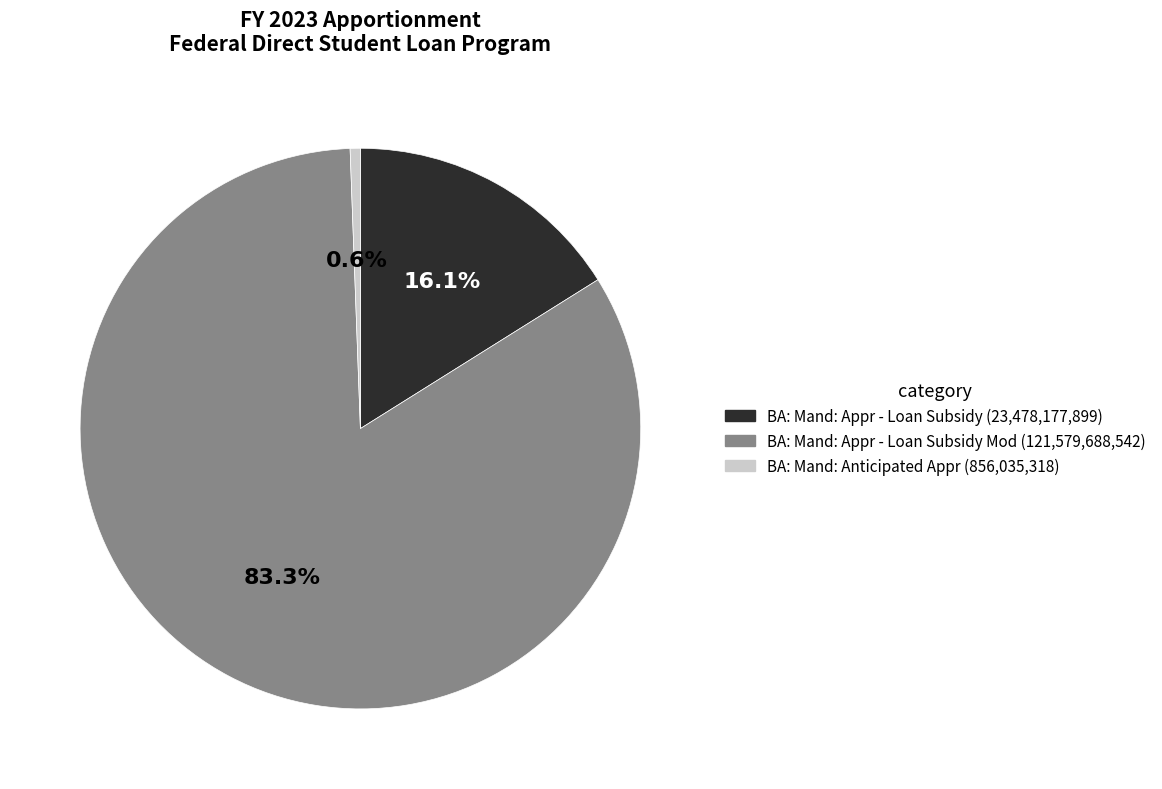

How many slices are in this pie chart?

3